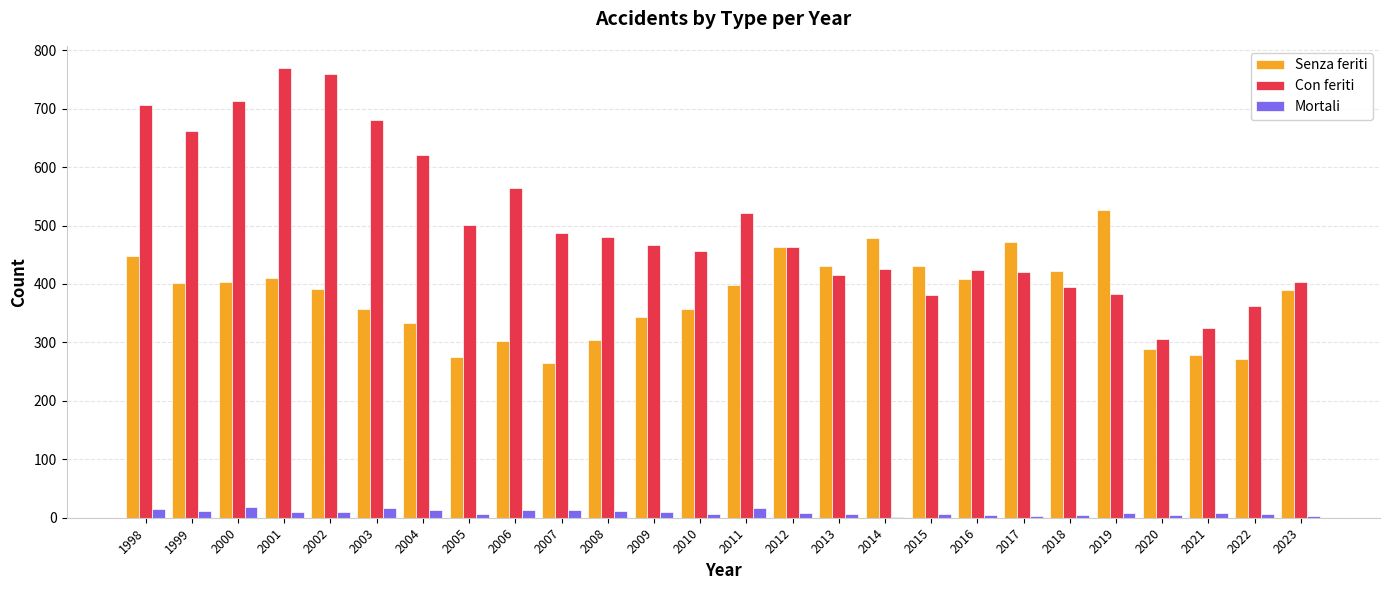

What is the maximum value for Con feriti?

769